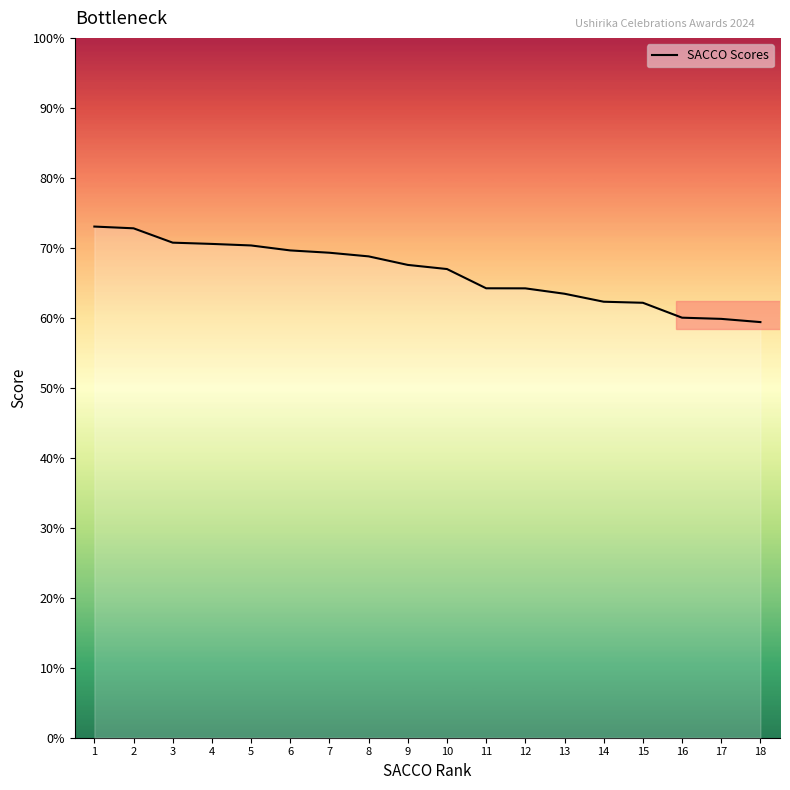

Which has a higher value, 12 or 3?

3